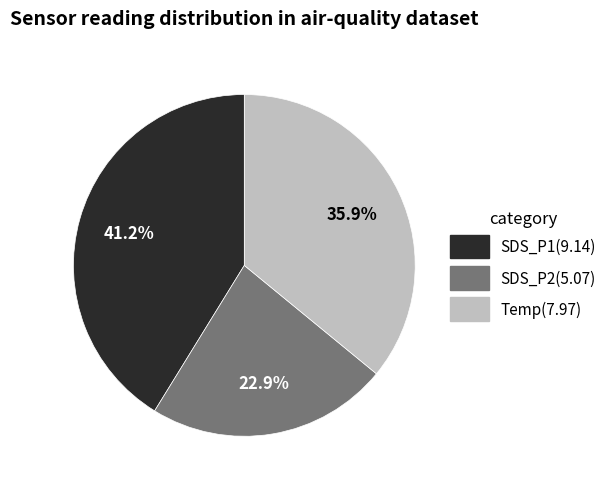

Is there a majority slice in this chart?

No